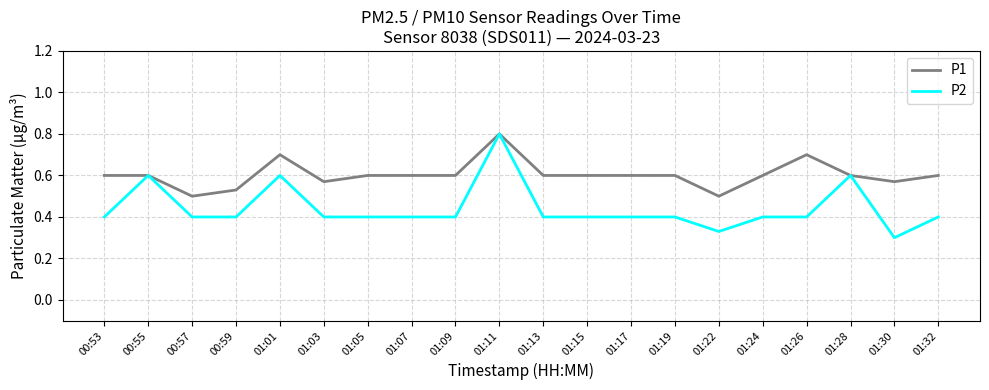

Count the number of categories in the chart.

20